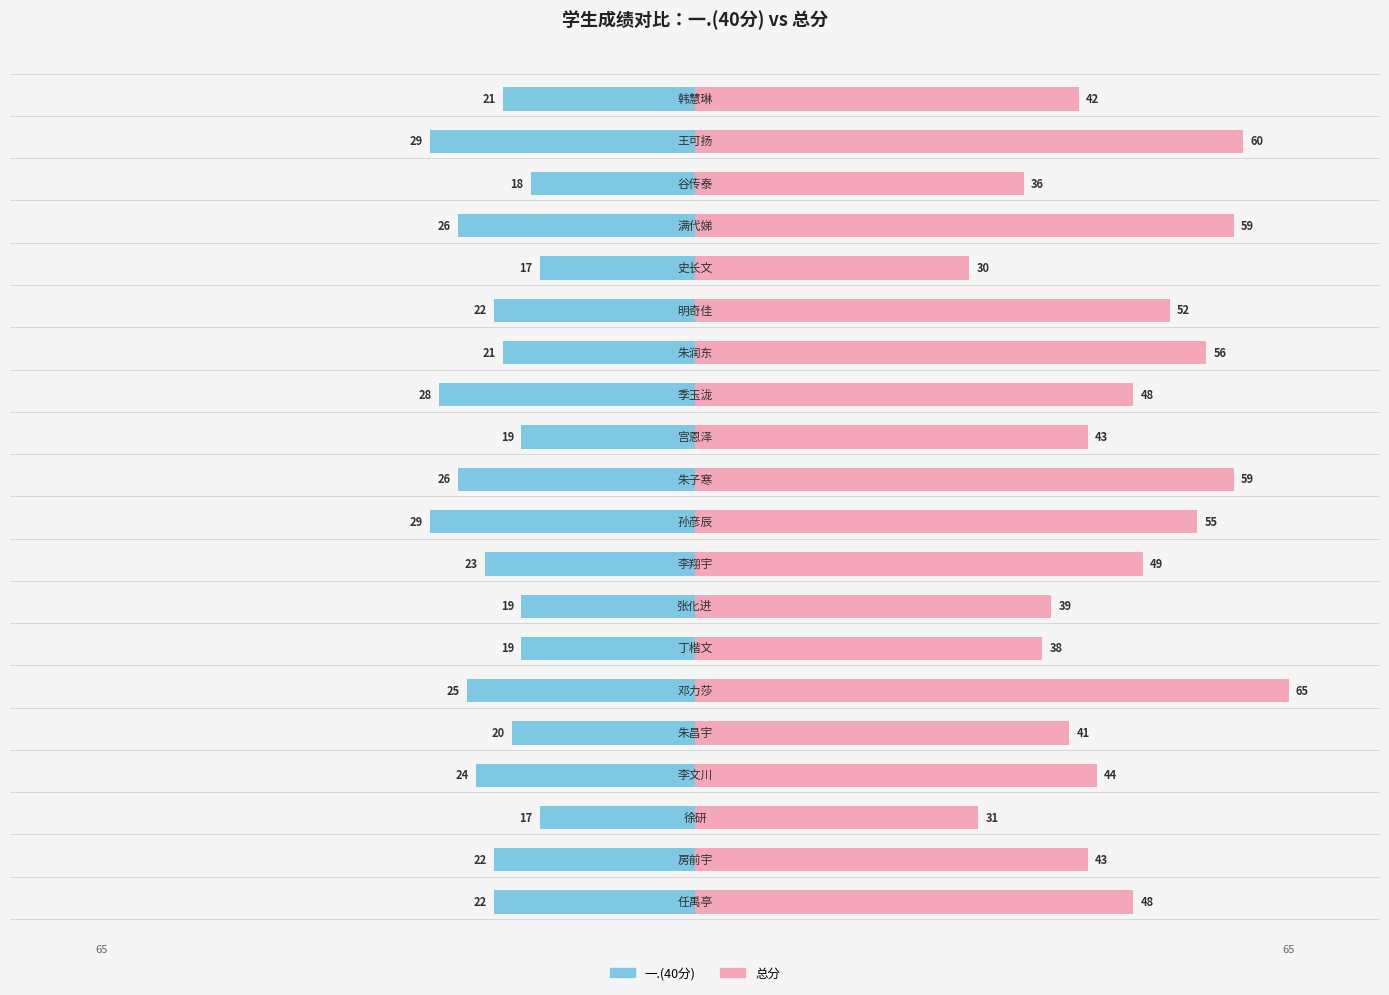

What is the maximum value shown in the chart?

65